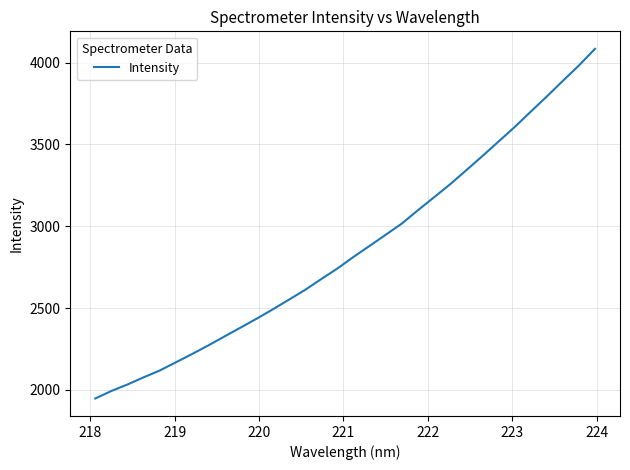

What is the greatest value displayed?

4084.8